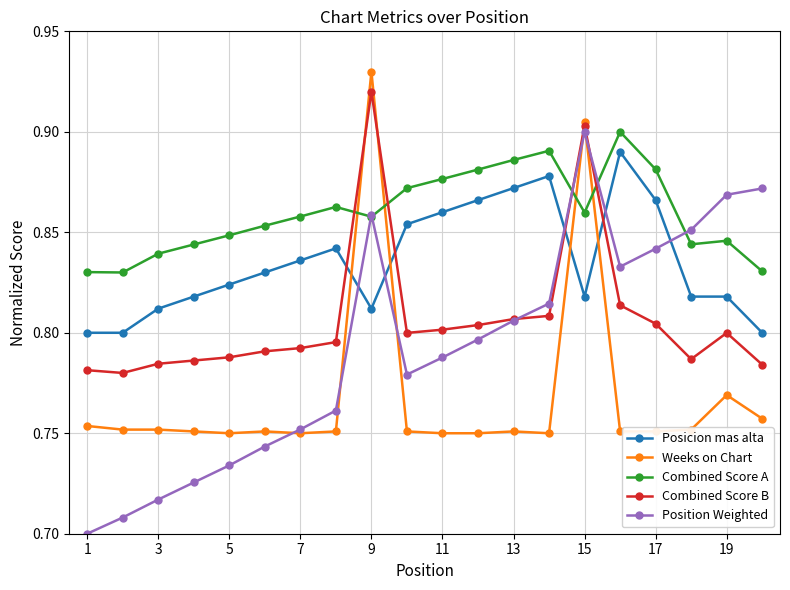

How many times do Posicion mas alta and Combined Score B cross each other?

4